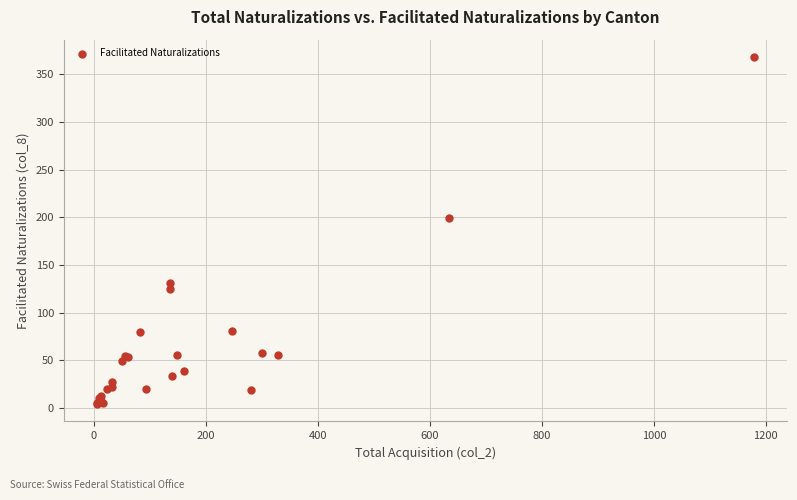

What Y value in the scatter plot is closest to 186?

199